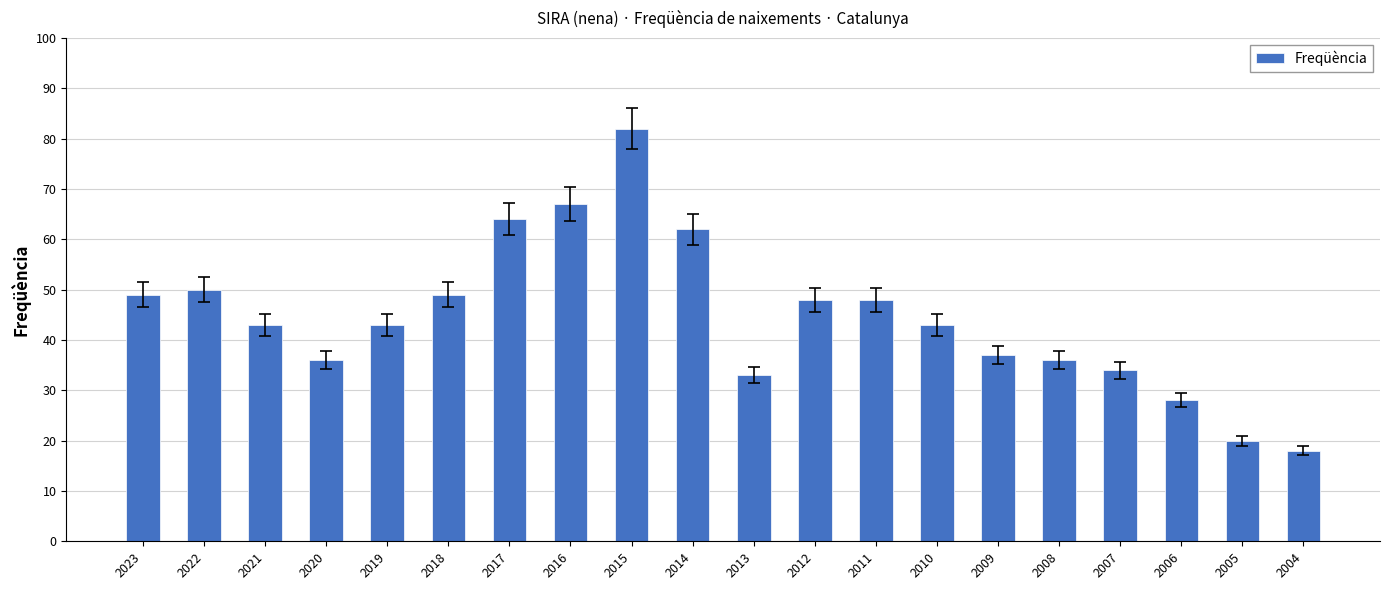

The value at 2005 is 20. True or false?

True